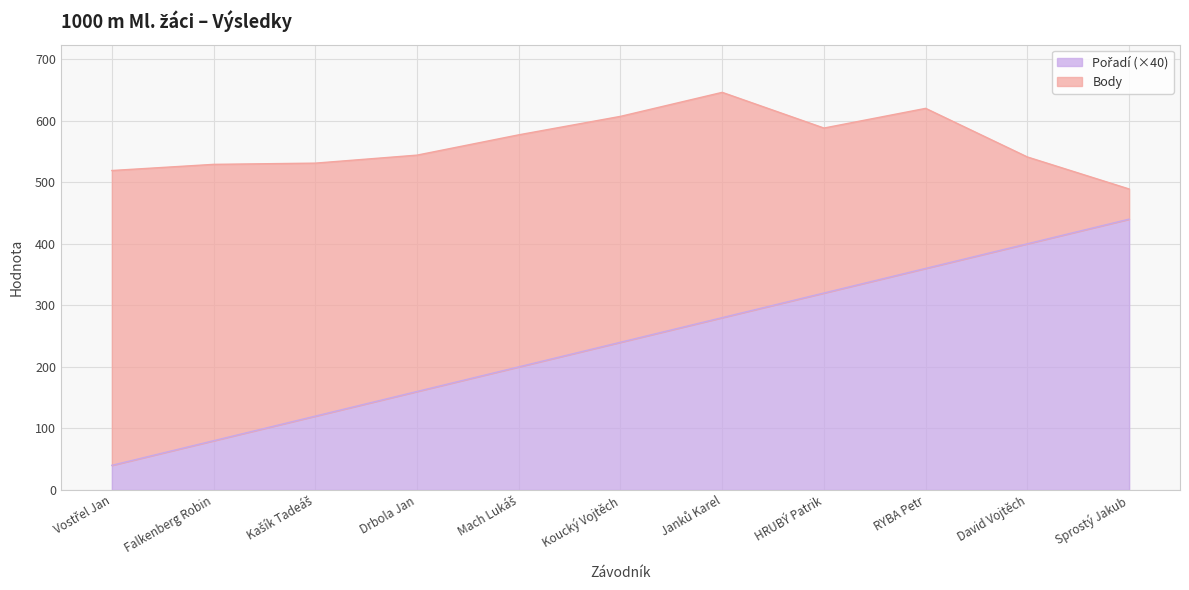

What is the label of the 10th point from the left?

David Vojtěch